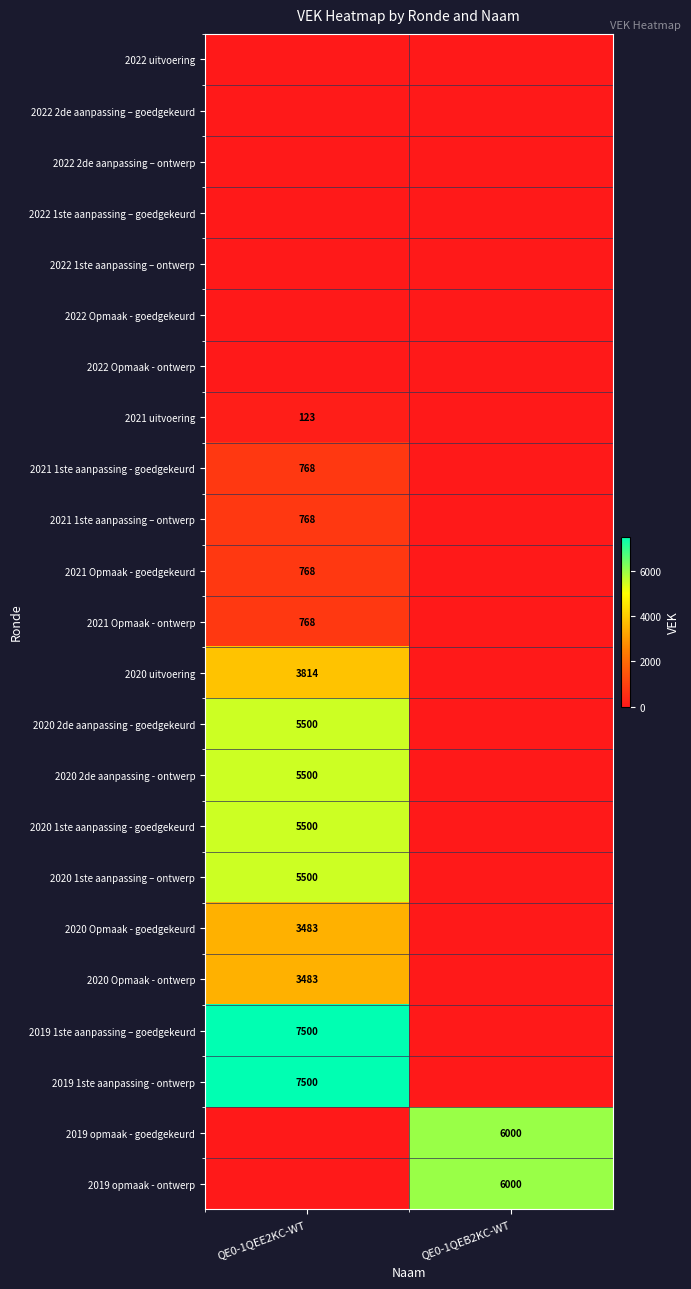

What is the total value across all series at QE0-1QEE2KC-WT?

50975